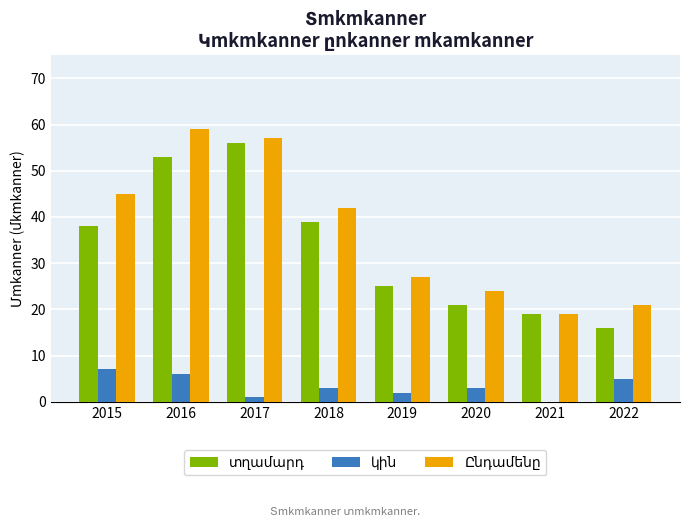

At which category does the chart reach its peak across all series?

2016